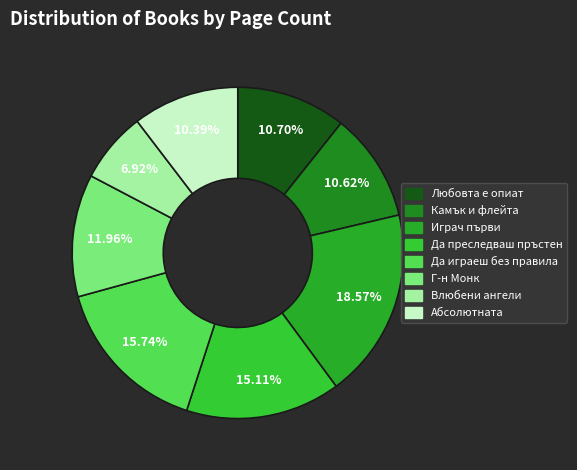

What portion of the pie excludes Камък и флейта?

89.4%